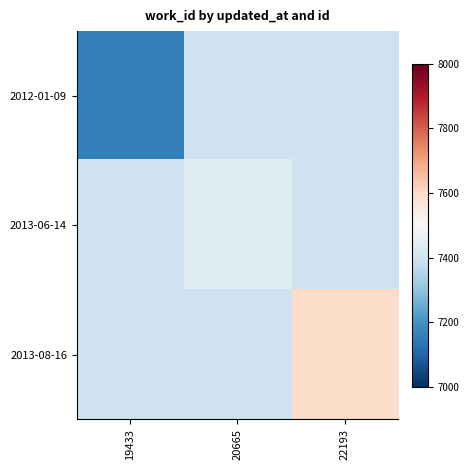

Reading left to right, extract all data points from this chart.

2012-01-09: 19433=7159.0	20665=7396.3	22193=7396.3
2013-06-14: 19433=7396.3	20665=7439.0	22193=7396.3
2013-08-16: 19433=7396.3	20665=7396.3	22193=7591.0